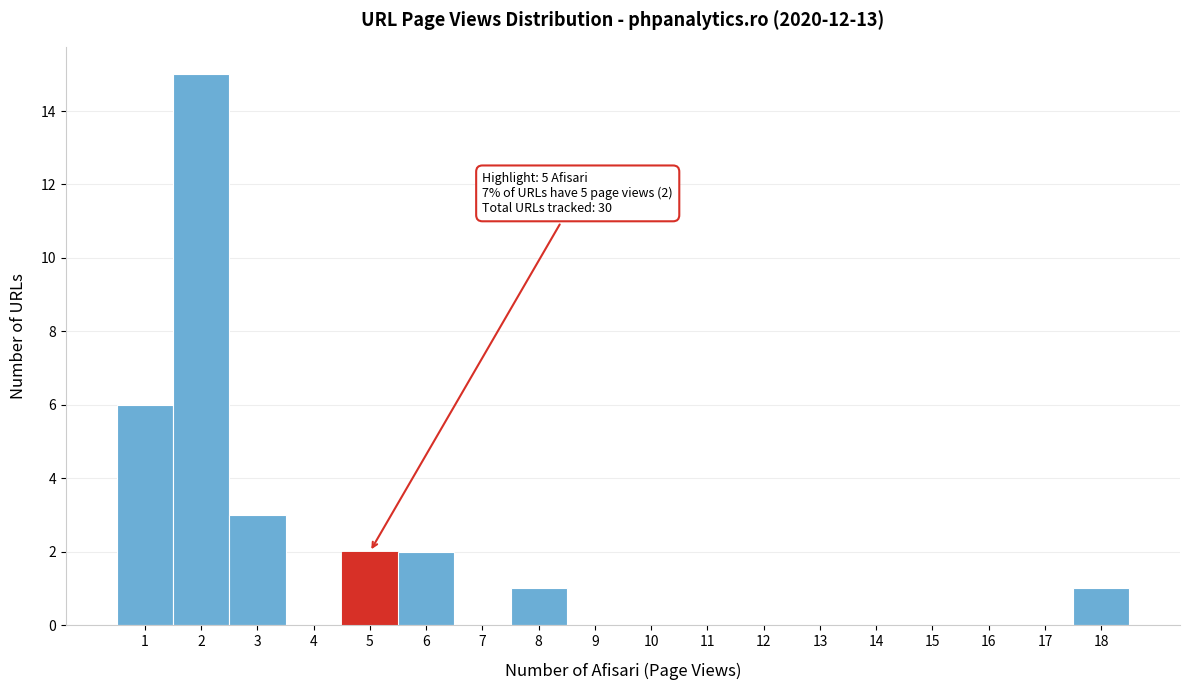

Over which range of the x-axis is the bar tallest?

1.5 to 2.5